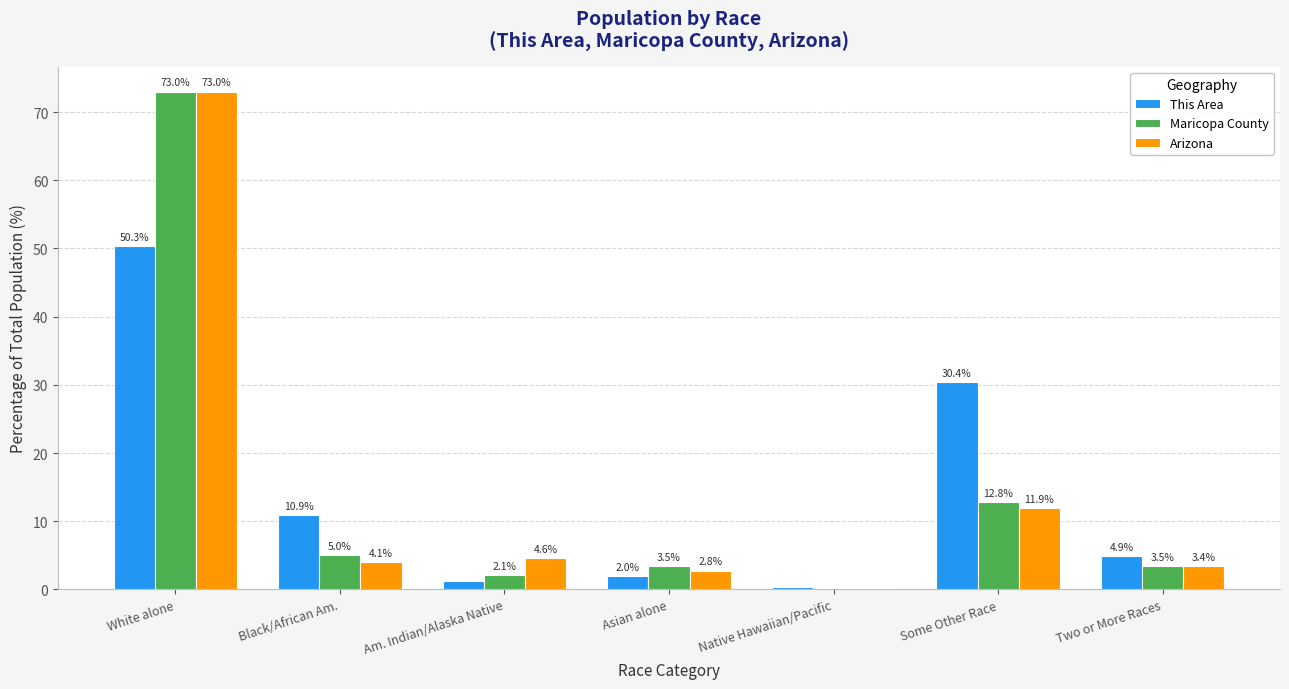

Are the bars grouped side by side (vs. stacked)?

Yes